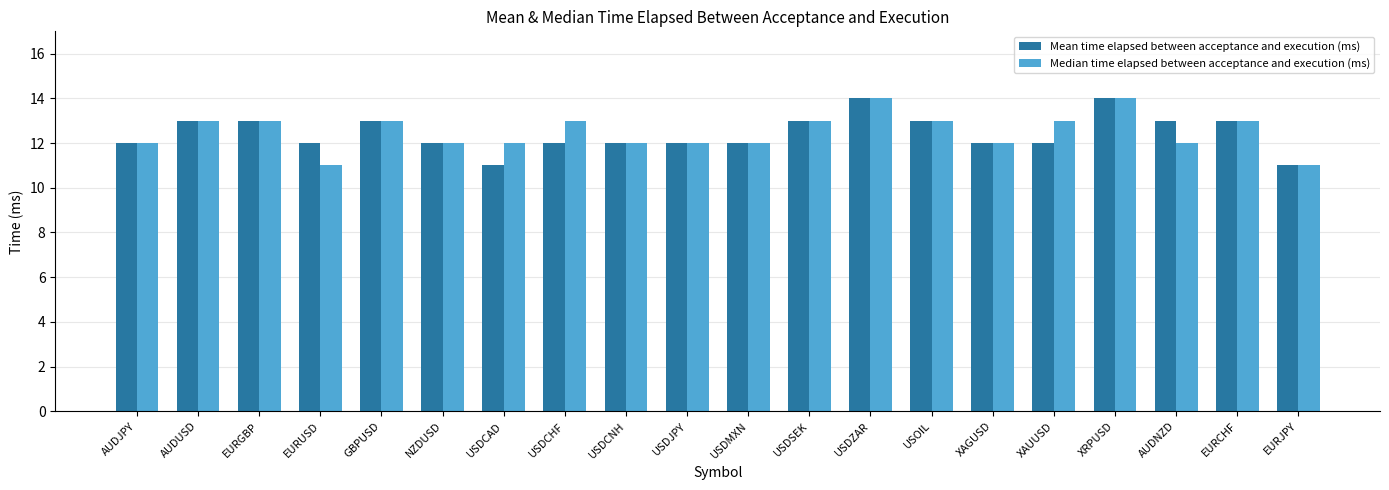

What is the lowest value of the Median time elapsed between acceptance and execution (ms) series?

11